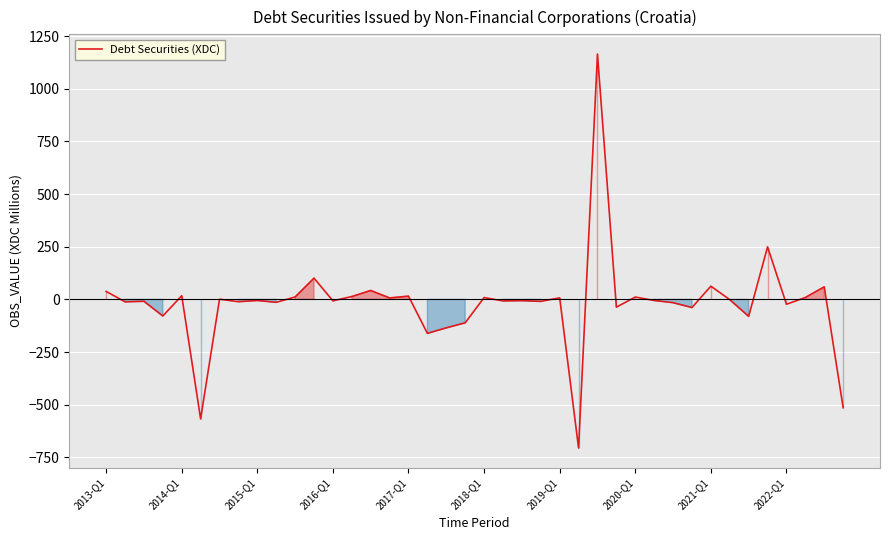

What is the minimum value shown in the chart?

-706.1